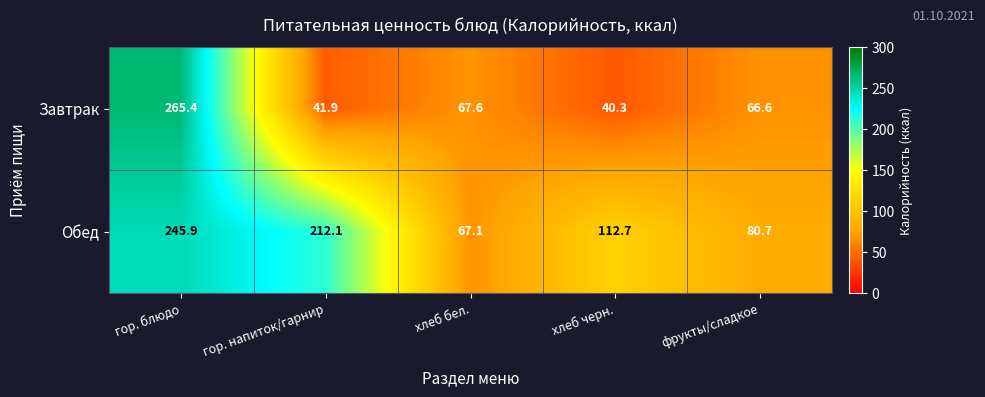

What is the difference between the maximum and second lowest values in the Завтрак series?

223.5